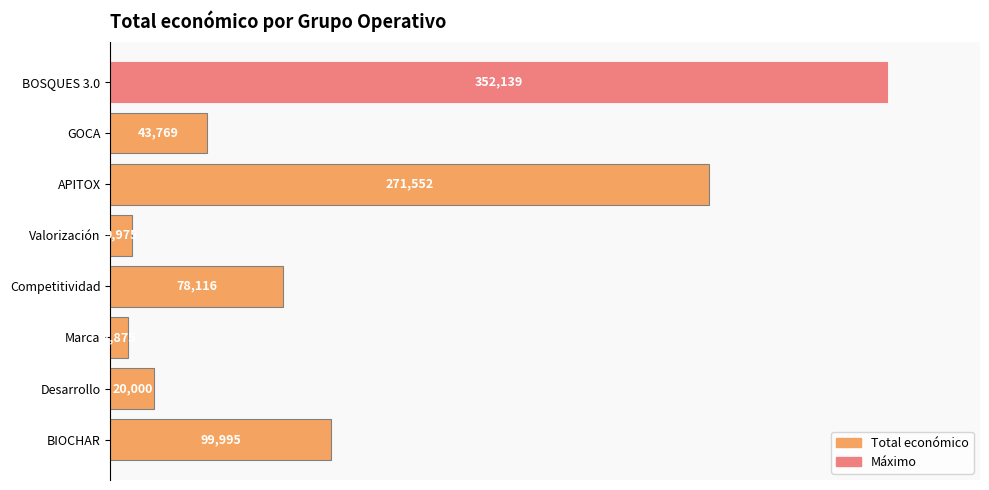

What is the ratio of the value at BOSQUES 3.0 to the value at GOCA?

8.0